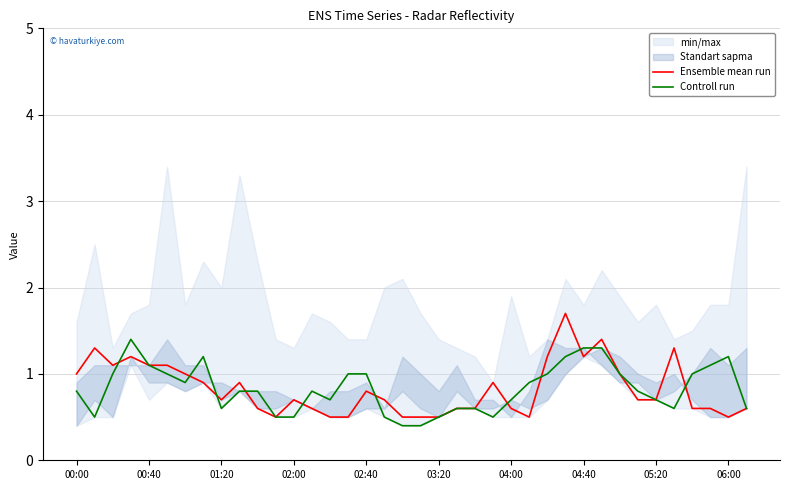

At how many categories does at least one series exceed 1?

13